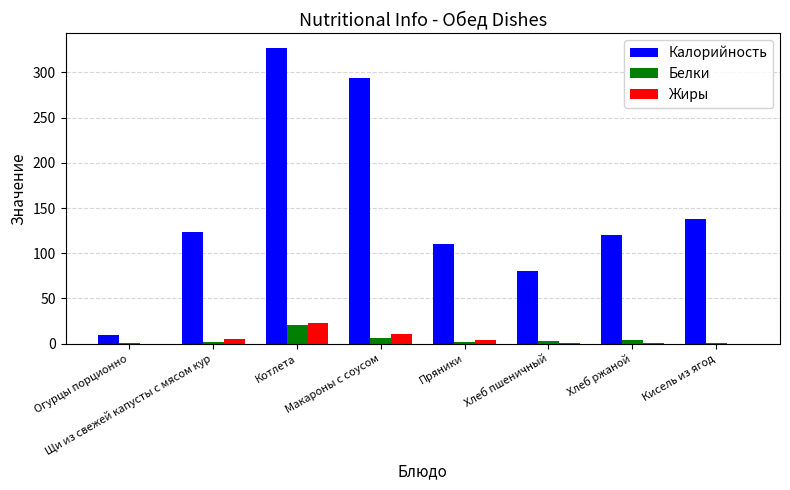

At which category is the sum across all series the highest?

Котлета